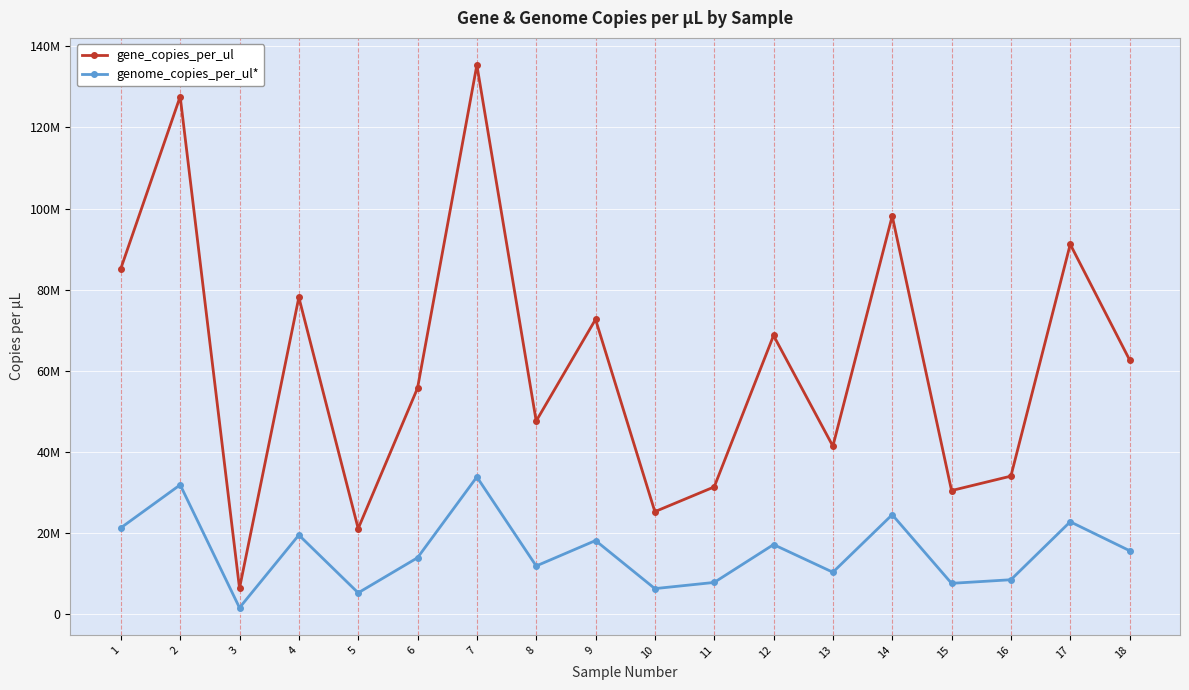

The gene_copies_per_ul series shows 34044329 at 16. True or false?

True